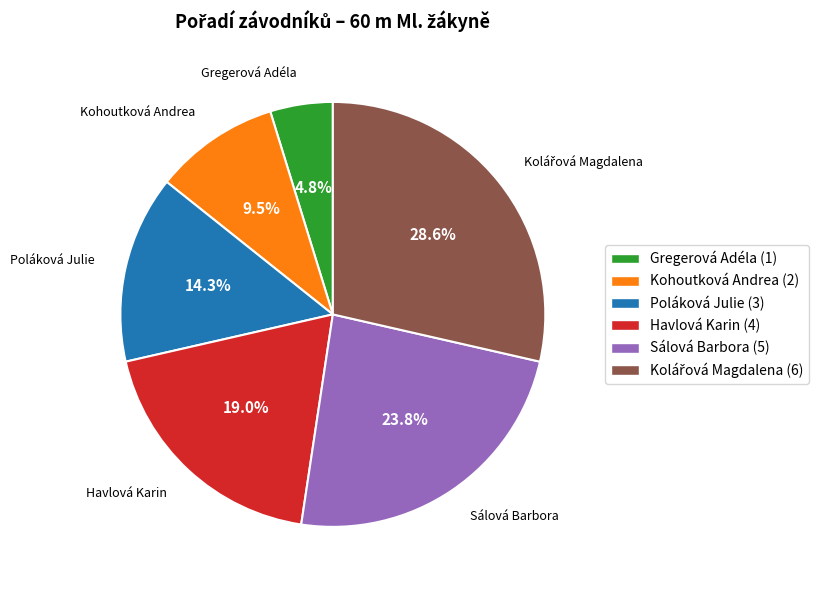

What percentage is NOT represented by Sálová Barbora?

76.2%